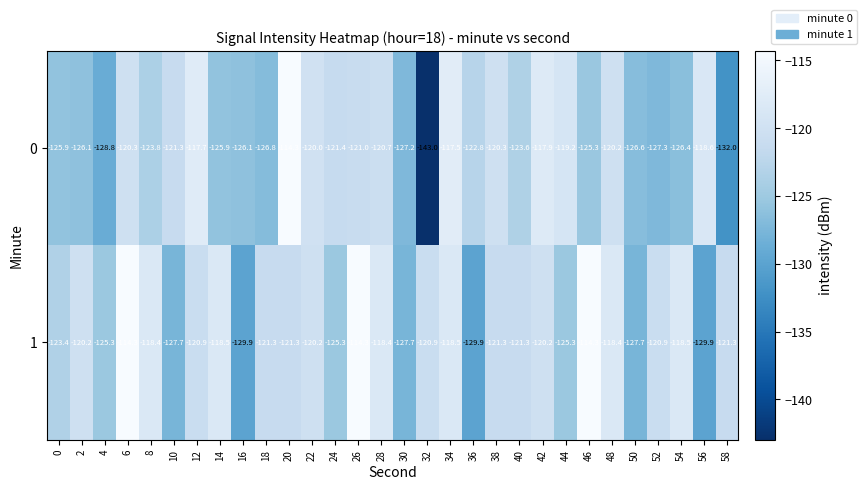

Which category has the lowest value in the 0 series?

32